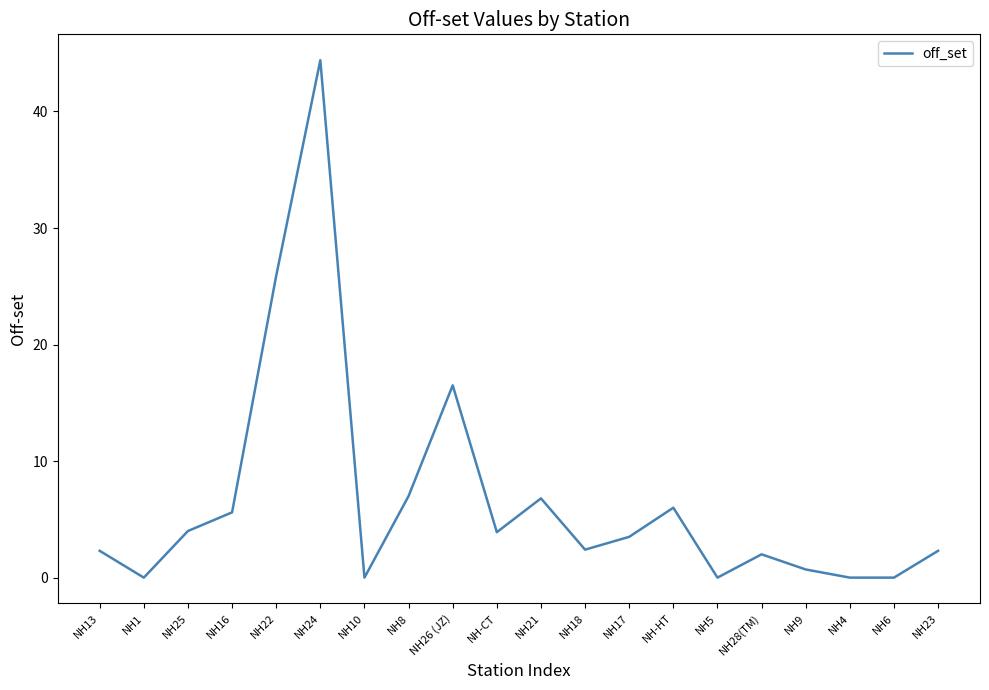

True or false: the data has more than 0 interior local peaks.

True